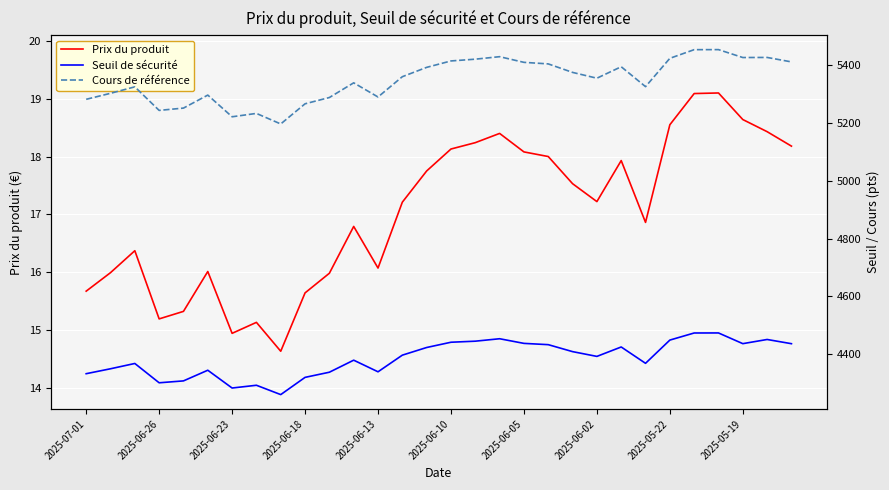

At how many categories does at least one series exceed 2218?

30